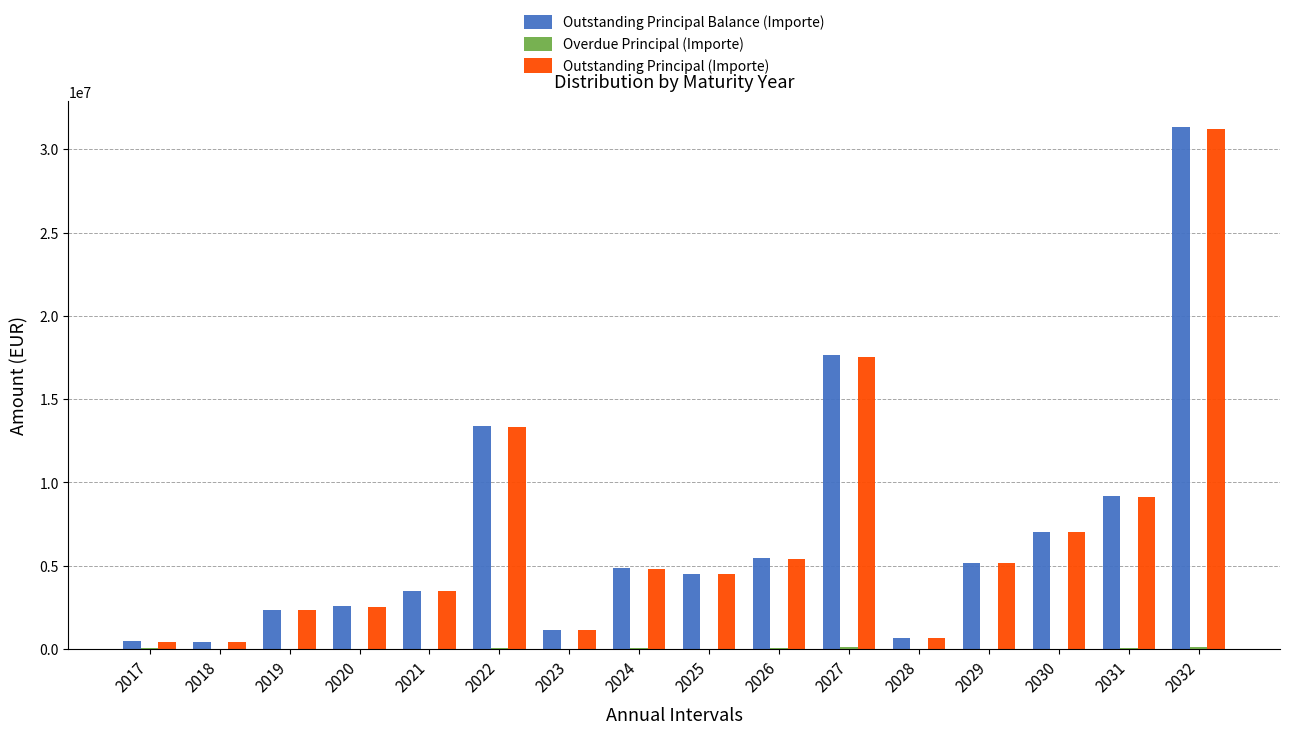

The value of Outstanding Principal Balance (Importe) at 2030 is 7047633.3. True or false?

True